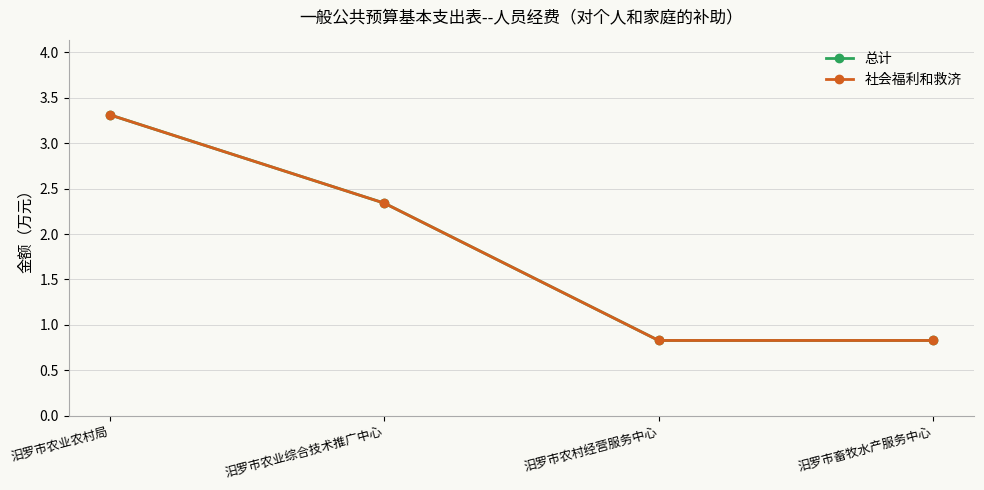

Is this an area chart (filled region under the line)?

No